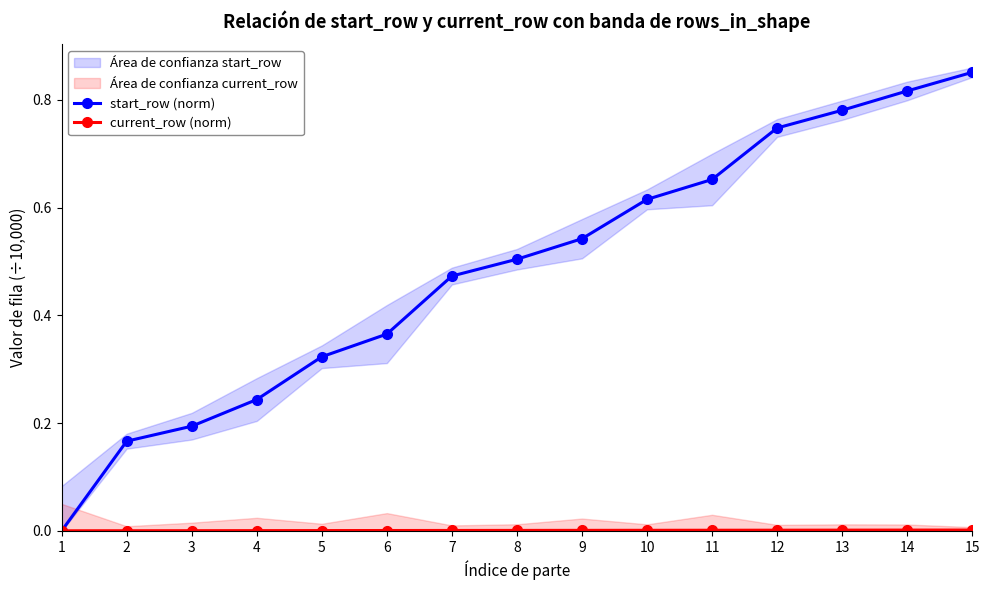

How many lines are shown in the chart?

2